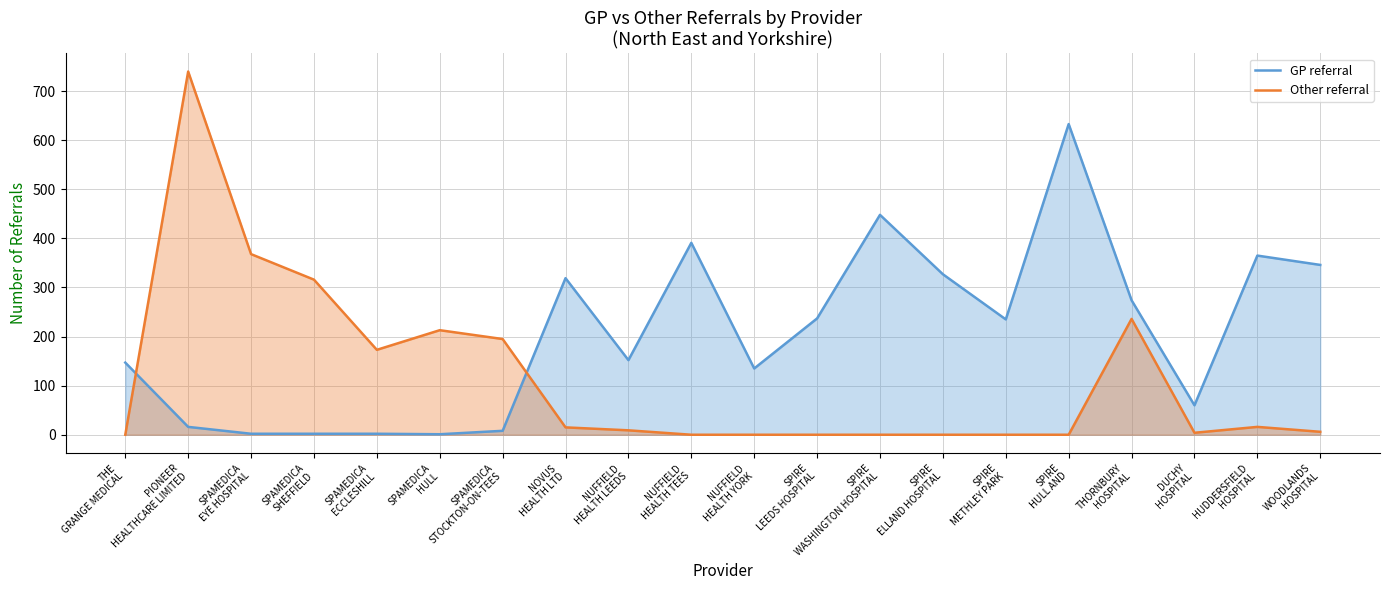

At how many categories does at least one series exceed 132?

19